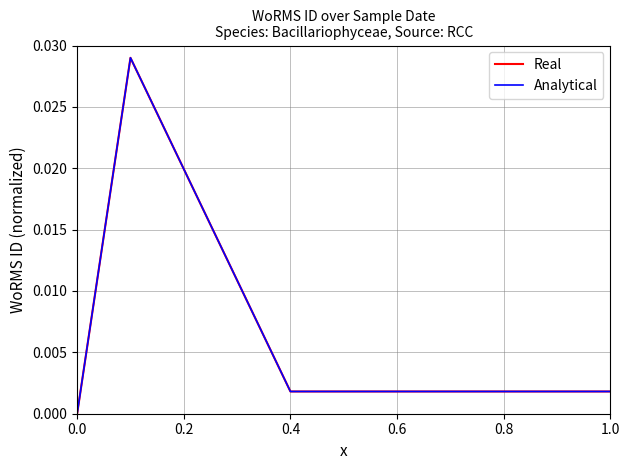

Rank the series by their maximum value, from lowest to highest.

Real, Analytical